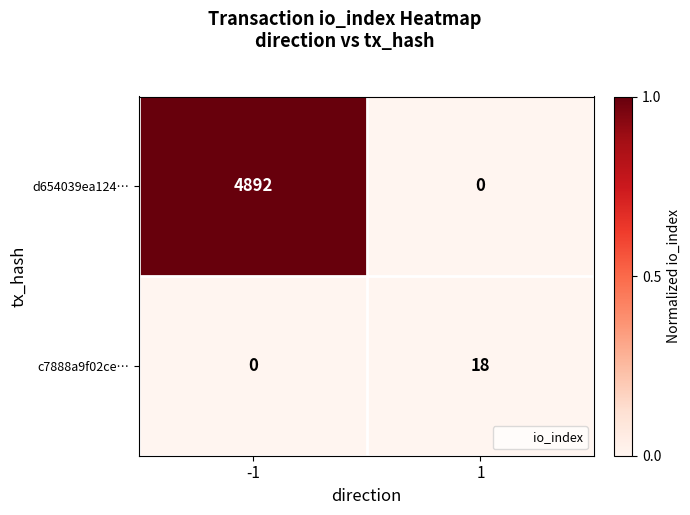

How many series are shown in this chart?

2